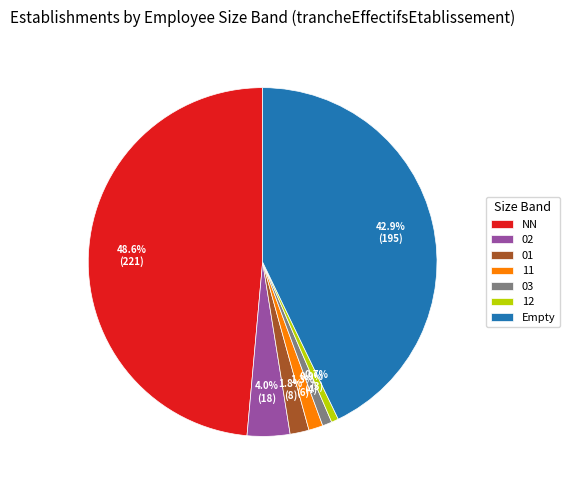

What is the ratio of the value at NN to the value at 03?

55.2